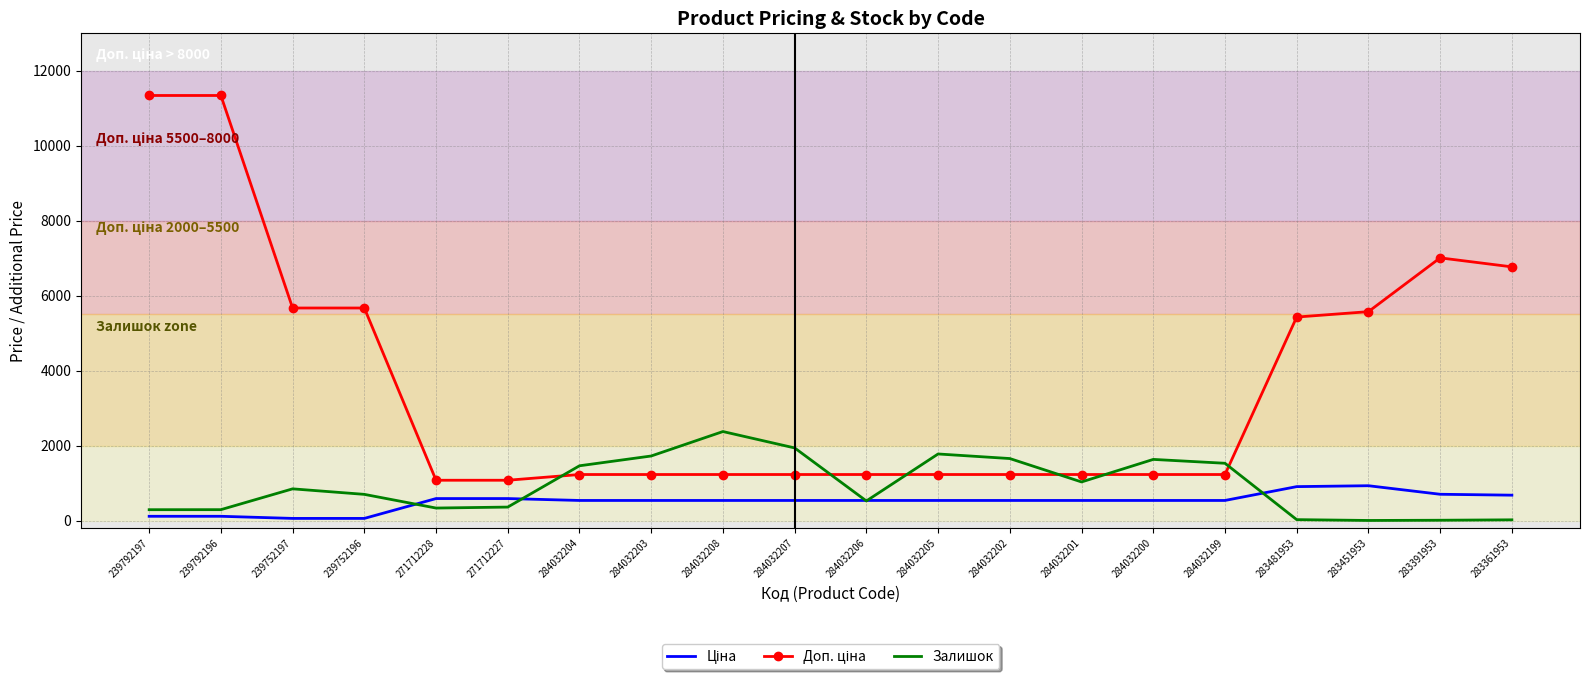

Which category has the highest value in the Залишок series?

284032208